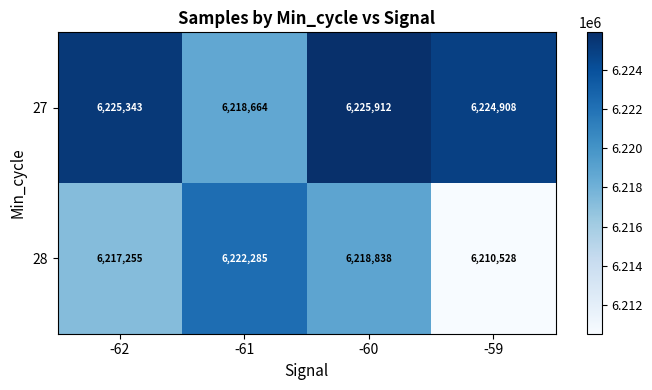

How many series are shown in this chart?

2